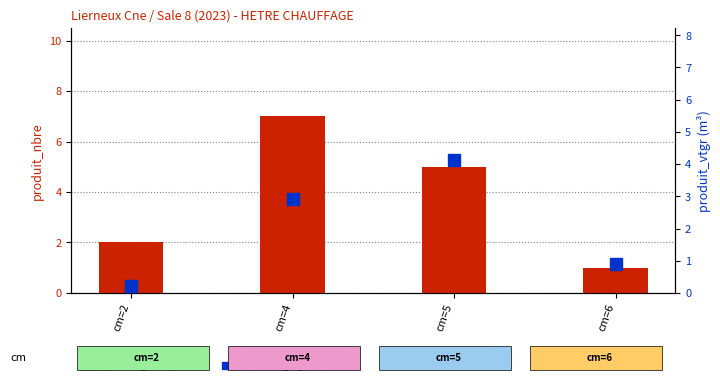

What is the total value across all series at cm=5?

9.1